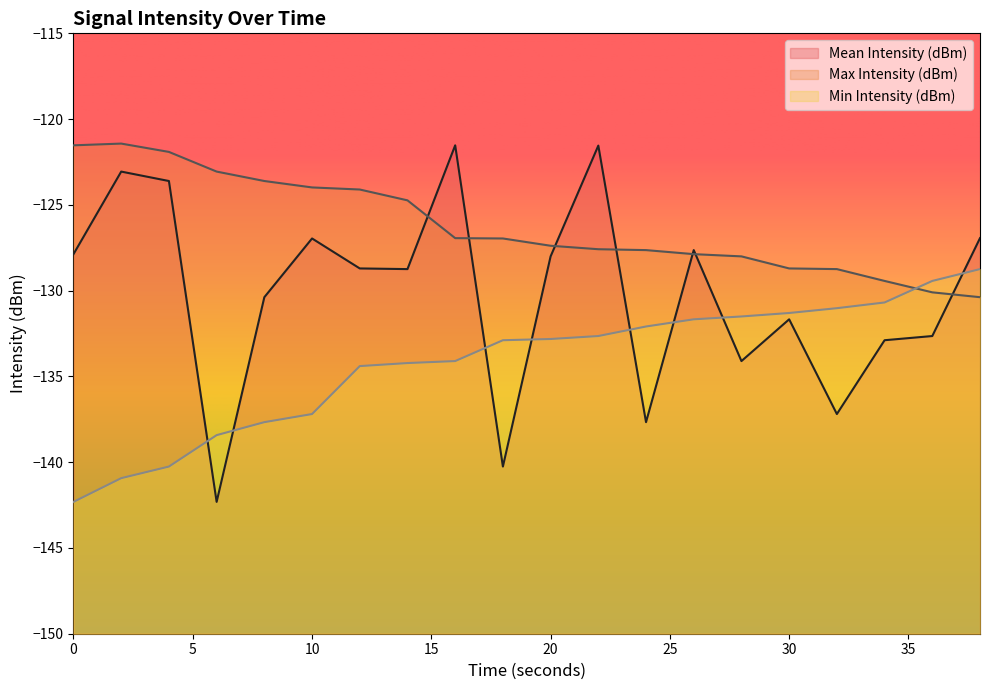

Reading right to left, what are all the values shown in this chart?

Mean Intensity (dBm): -126.9	-132.6	-132.9	-137.2	-131.7	-134.1	-127.6	-137.7	-121.5	-128.0	-140.3	-121.5	-128.7	-128.7	-127.0	-130.4	-142.3	-123.6	-123.1	-127.9
Max Intensity (dBm): -130.4	-130.1	-129.4	-128.7	-128.7	-128.0	-127.9	-127.6	-127.6	-127.4	-127.0	-126.9	-124.7	-124.1	-124.0	-123.6	-123.1	-121.9	-121.4	-121.5
Min Intensity (dBm): -128.7	-129.4	-130.7	-131.0	-131.3	-131.5	-131.7	-132.1	-132.6	-132.8	-132.9	-134.1	-134.2	-134.4	-137.2	-137.7	-138.4	-140.3	-140.9	-142.3